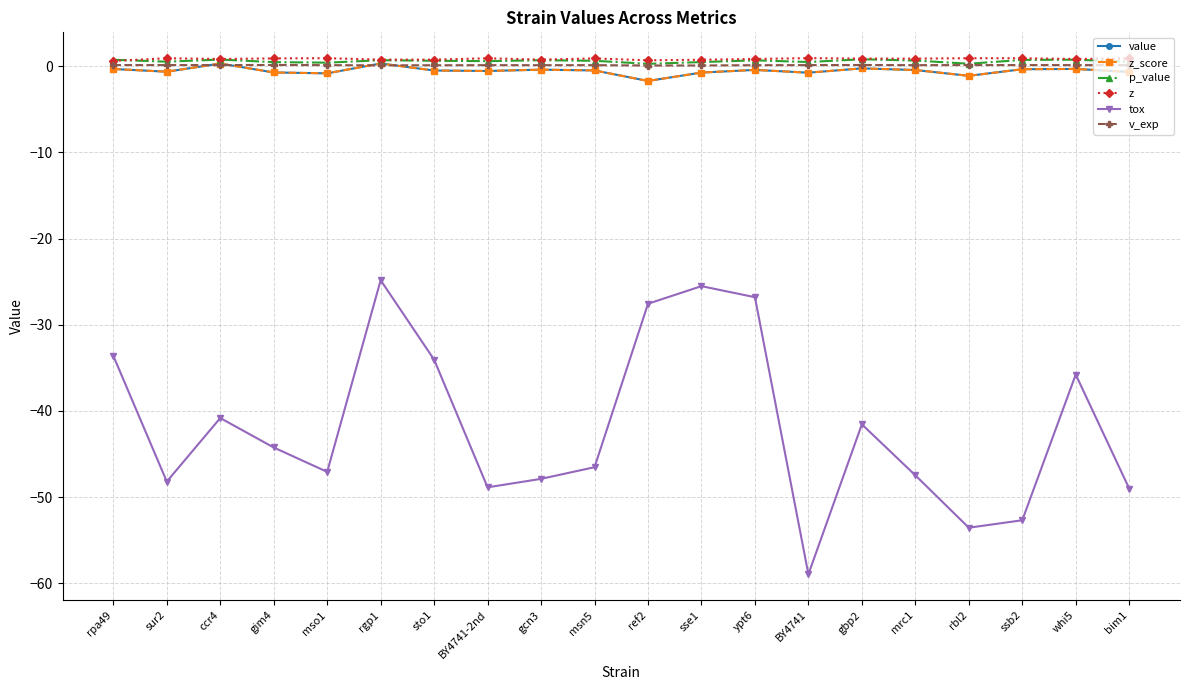

What is the average value of the tox series?

-41.8